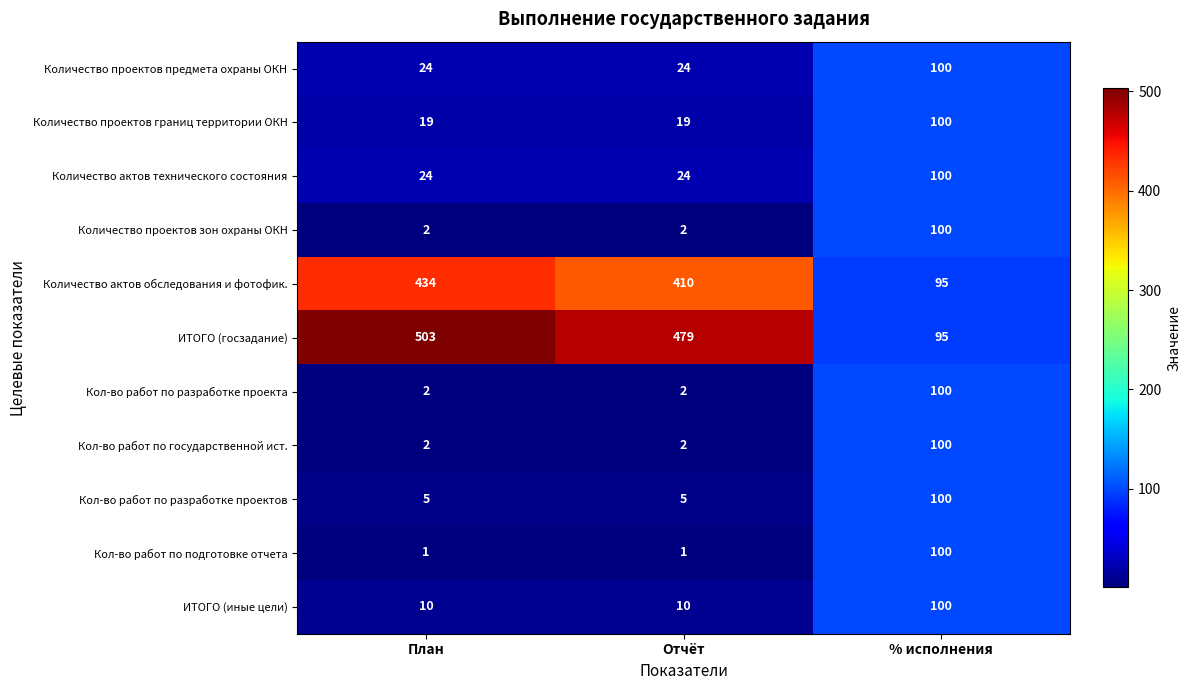

What is the sum of all ИТОГО (госзадание) values?

1077